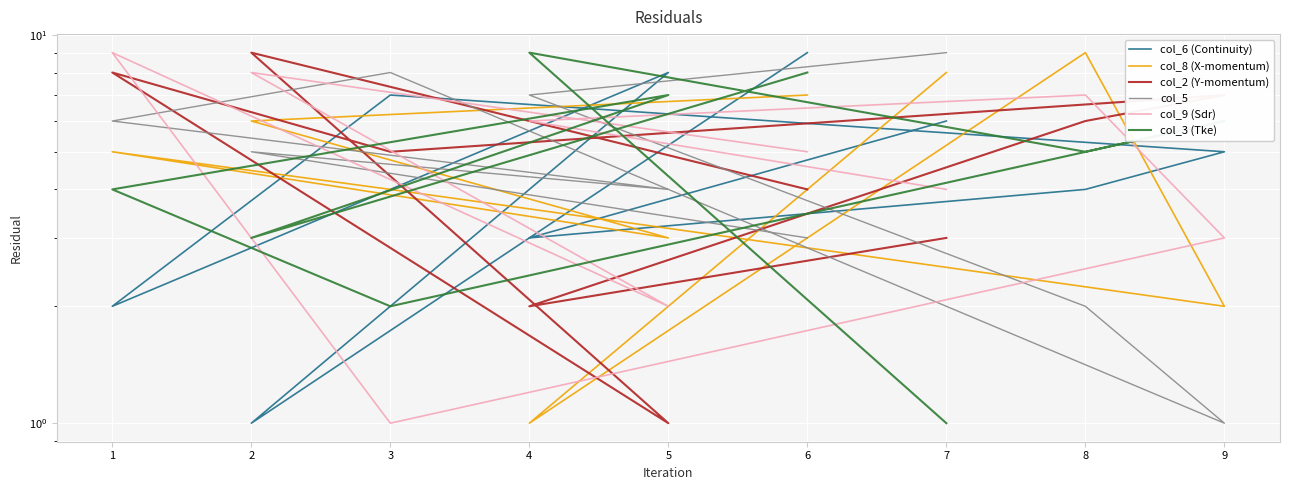

What are all the series names shown in the legend?

col_6 (Continuity), col_8 (X-momentum), col_2 (Y-momentum), col_5, col_9 (Sdr), col_3 (Tke)